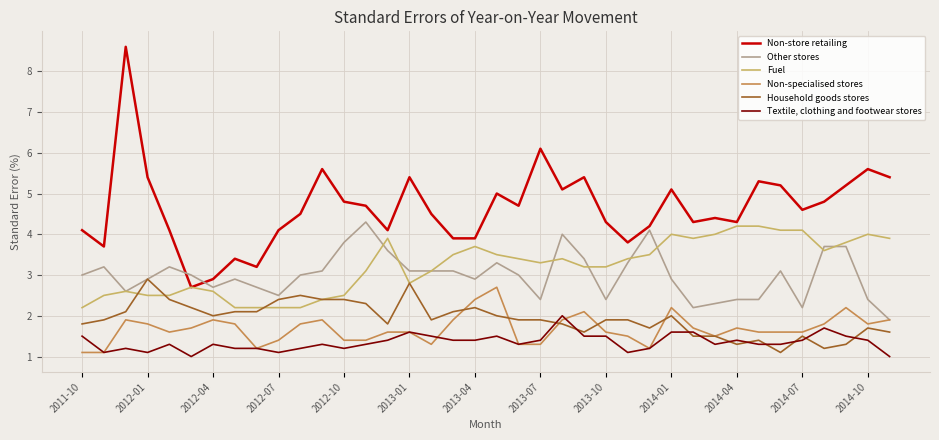

True or false: Non-specialised stores and Fuel intersect in this chart.

False